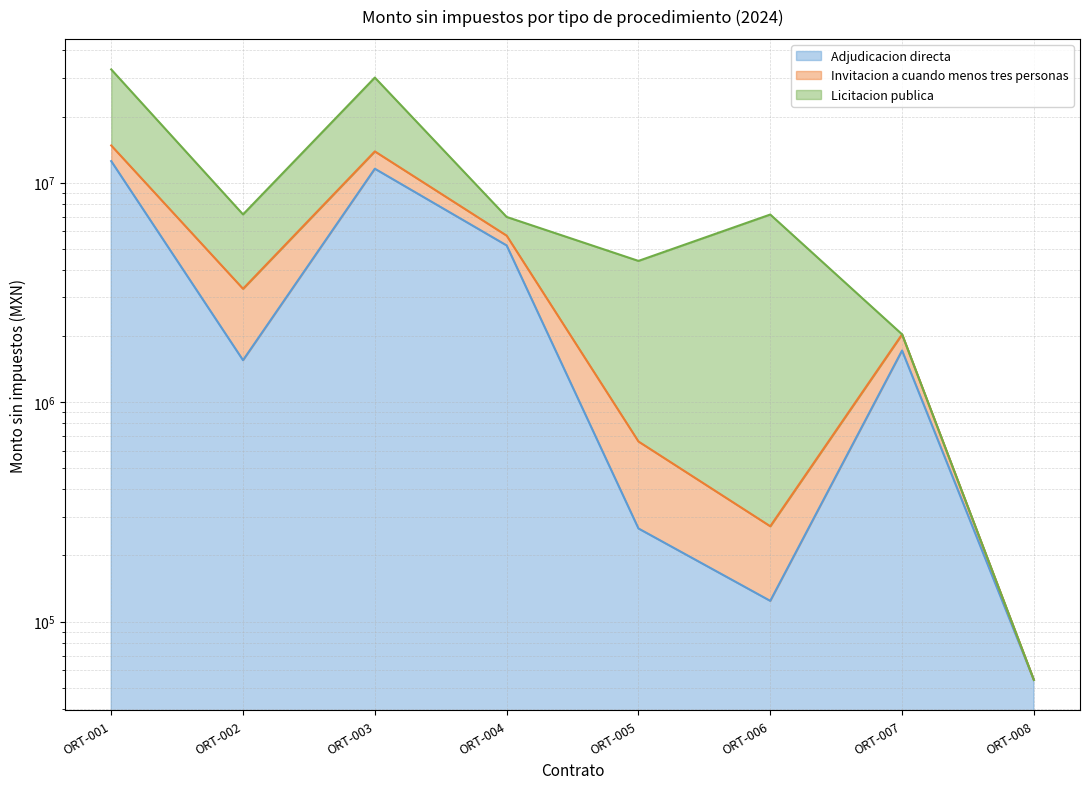

How many data points in Adjudicacion directa are less than 1717650?

4